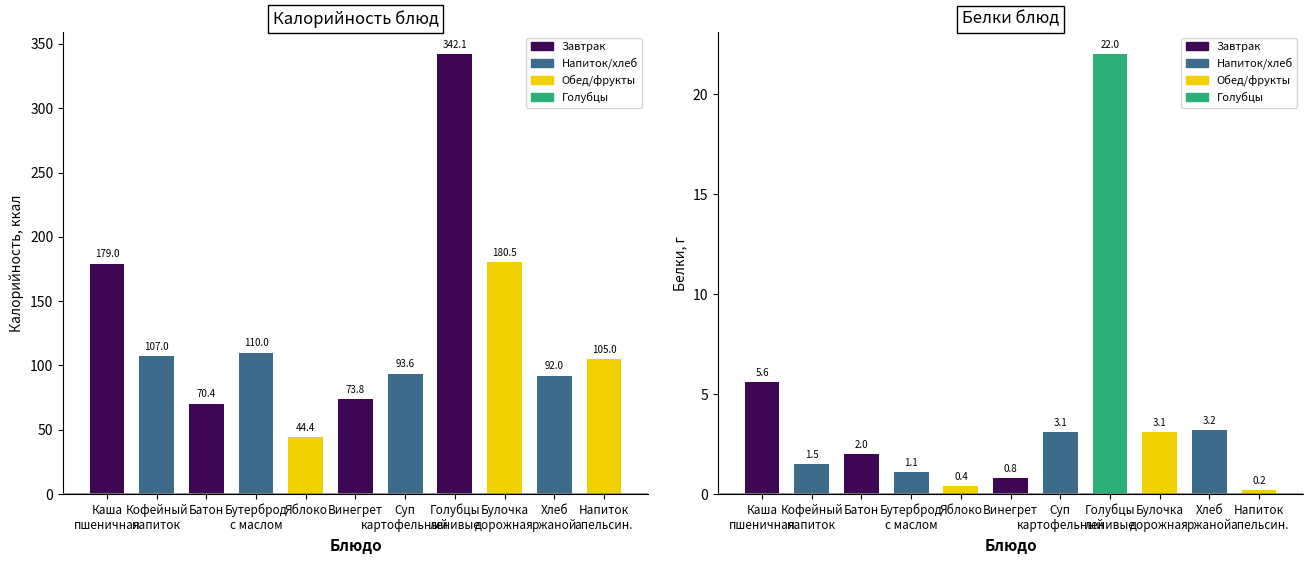

The value of Калорийность блюд at Суп
картофельный is 44.6. True or false?

False